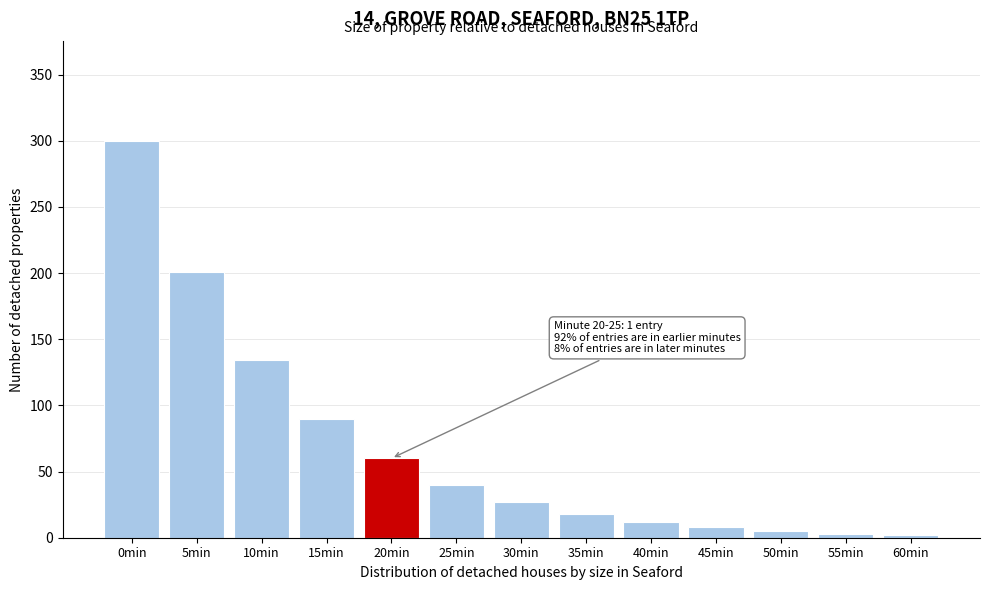

What is the change in value from 5min to 45min?

-193